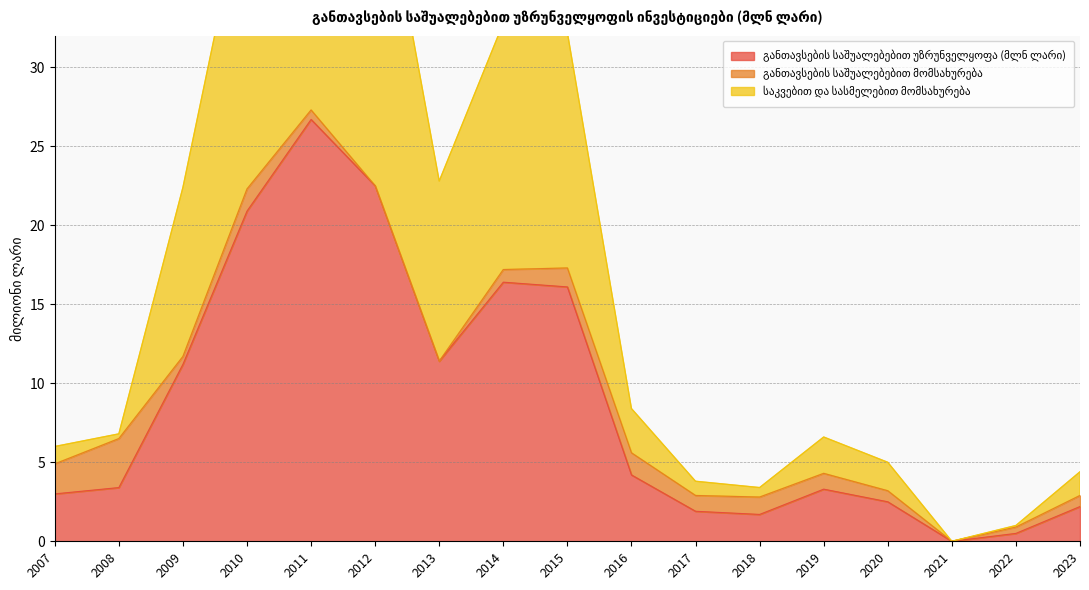

What is the greatest value displayed?

53.4